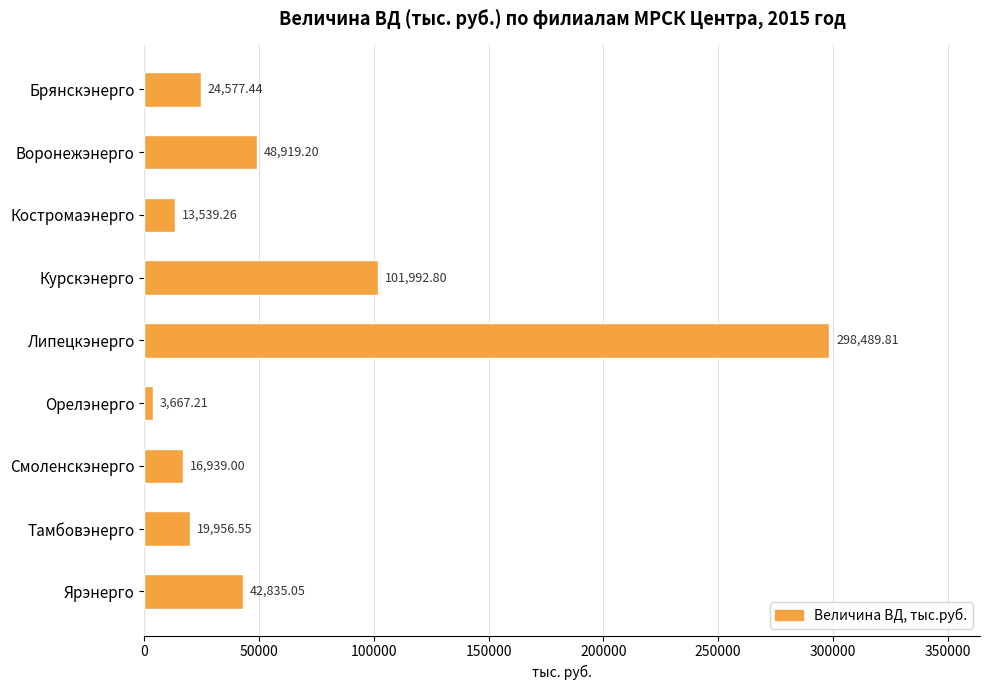

What is the smallest value displayed?

3667.2